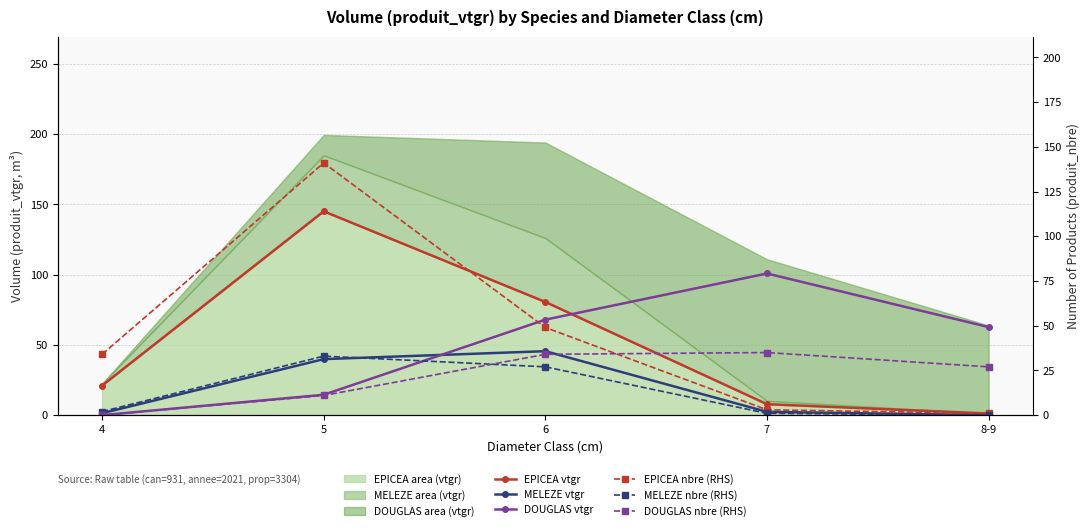

What is the total value across all series at 8-9?

91.8